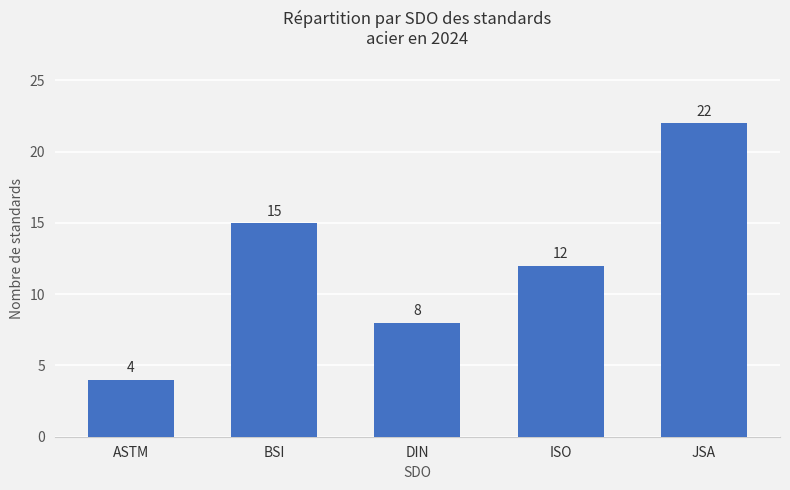

Approximately how many times larger is the value at BSI compared to JSA?

0.7